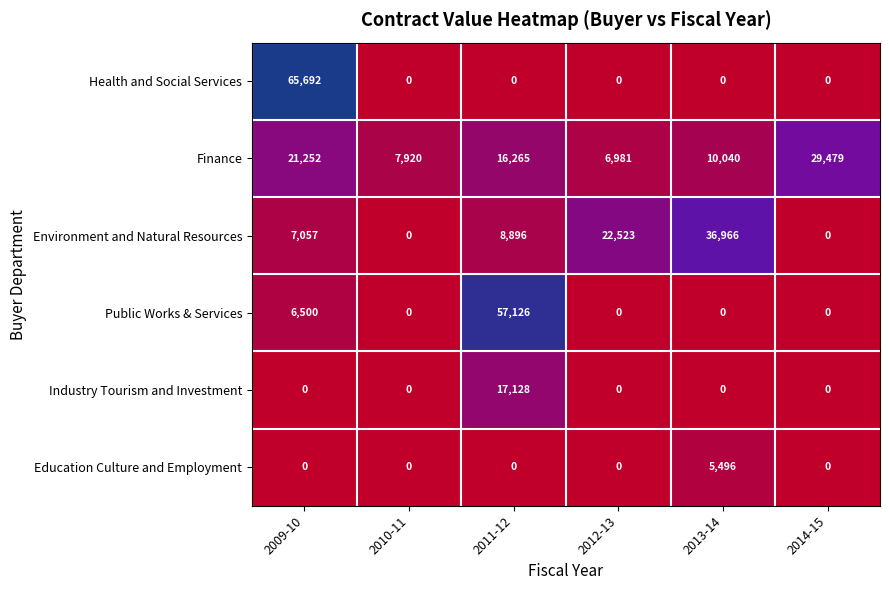

Is it true that Health and Social Services equals 42692 at 2014-15?

False